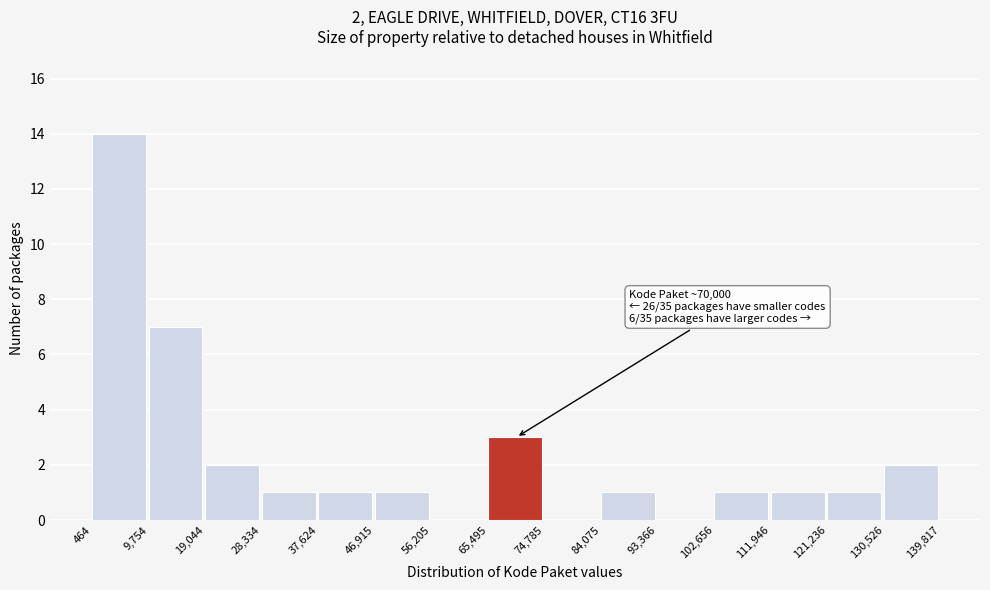

Which range on the x-axis has the tallest bar?

464 to 9,754